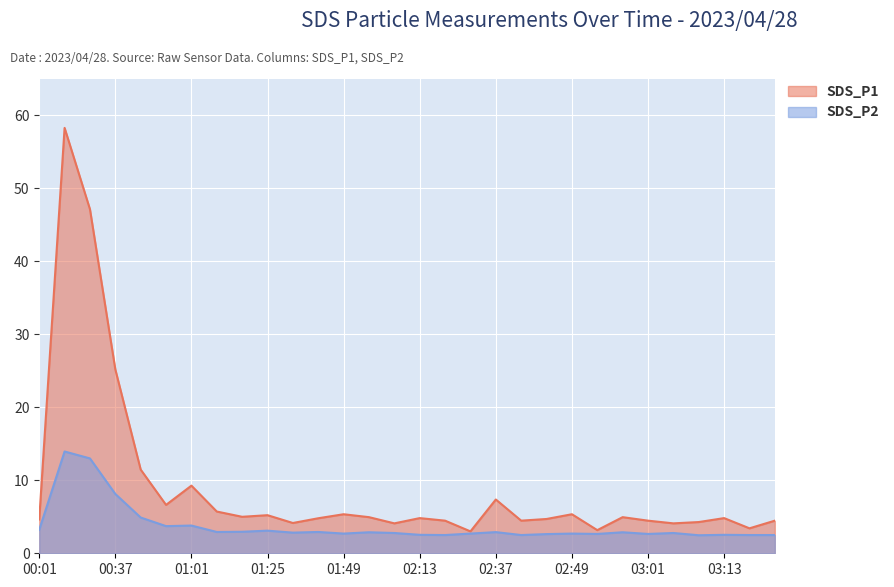

Between 01:17 and 03:21, which series saw the biggest shift?

SDS_P1